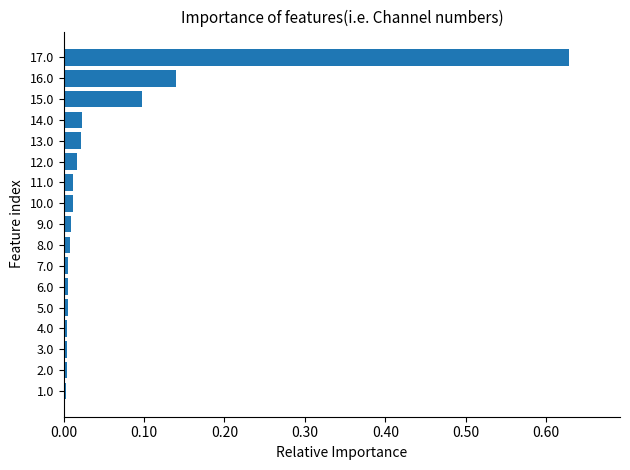

The value at 14.0 is 0.0. True or false?

True